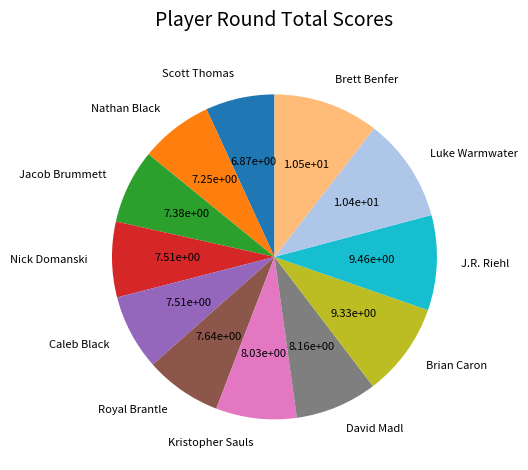

Is there any slice that represents more than half of the pie?

No